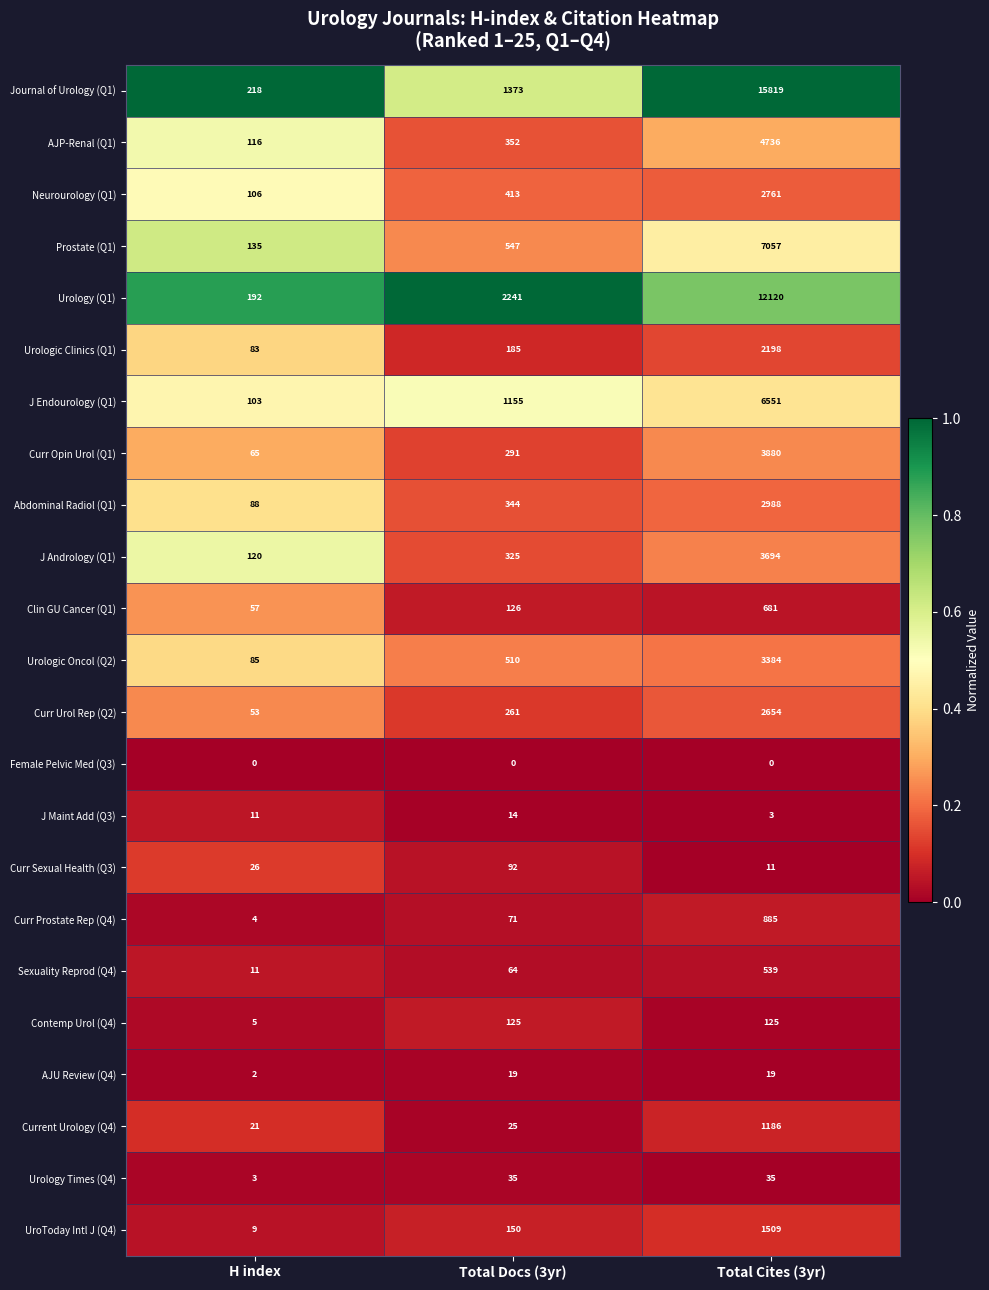

Rank the series by their maximum value, from highest to lowest.

Journal of Urology (Q1), Urology (Q1), Prostate (Q1), J Endourology (Q1), AJP-Renal (Q1), Curr Opin Urol (Q1), J Andrology (Q1), Urologic Oncol (Q2), Abdominal Radiol (Q1), Neurourology (Q1), Curr Urol Rep (Q2), Urologic Clinics (Q1), UroToday Intl J (Q4), Current Urology (Q4), Curr Prostate Rep (Q4), Clin GU Cancer (Q1), Sexuality Reprod (Q4), Contemp Urol (Q4), Curr Sexual Health (Q3), Urology Times (Q4), AJU Review (Q4), J Maint Add (Q3), Female Pelvic Med (Q3)